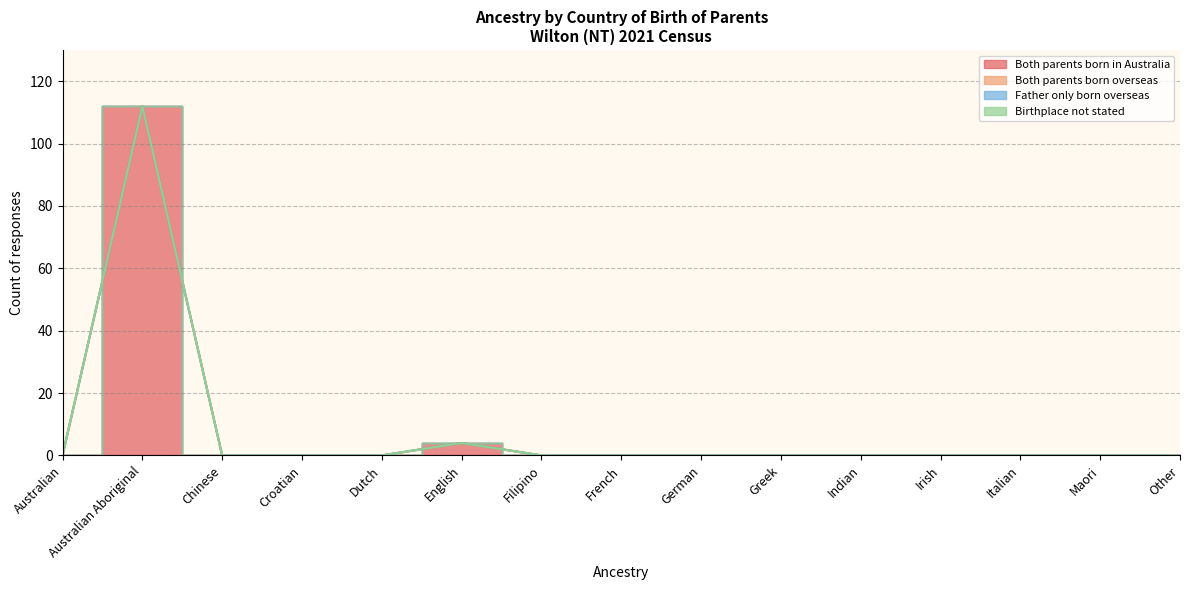

Where is Both parents born overseas nearest to the value 0?

Australian